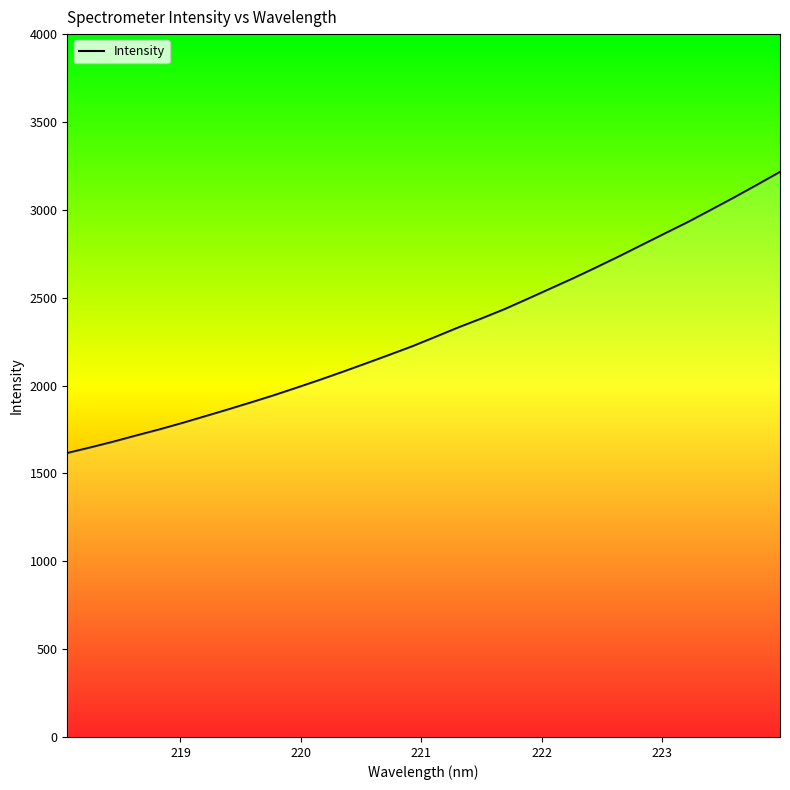

What is the maximum value shown in the chart?

3215.3